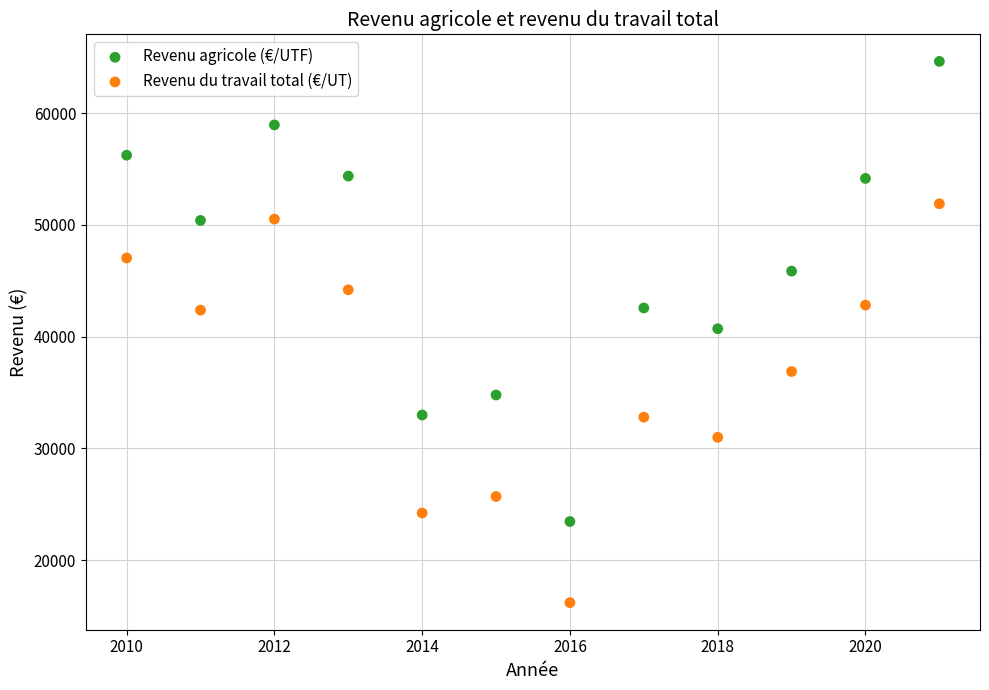

What are all the series names shown in the legend?

Revenu agricole (€/UTF), Revenu du travail total (€/UT)